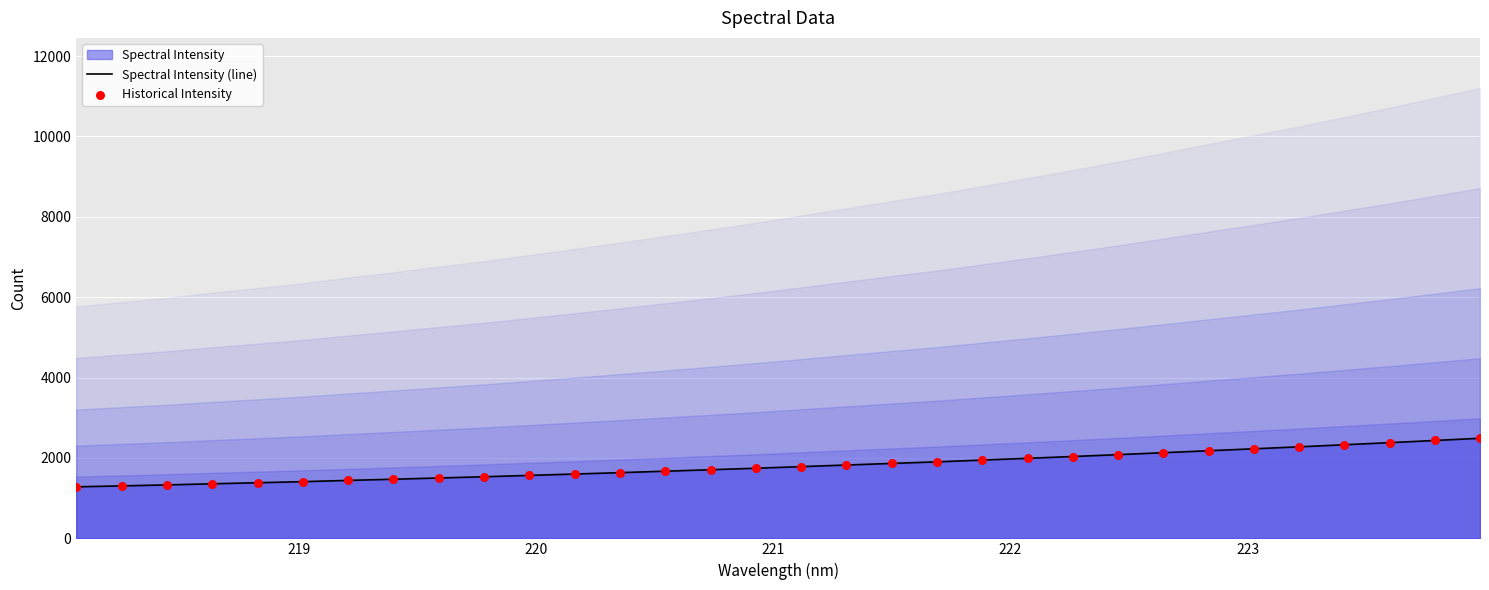

Which series has the largest total across all categories?

Spectral Intensity (line)